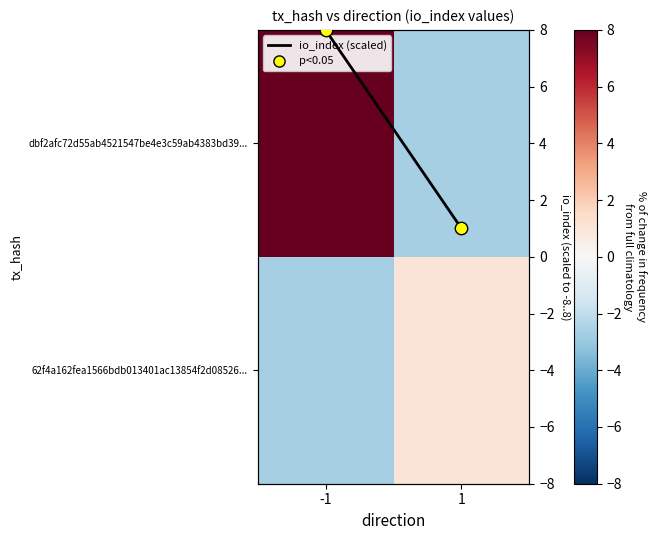

Is it true that row_1 equals -2.7 at -1?

True